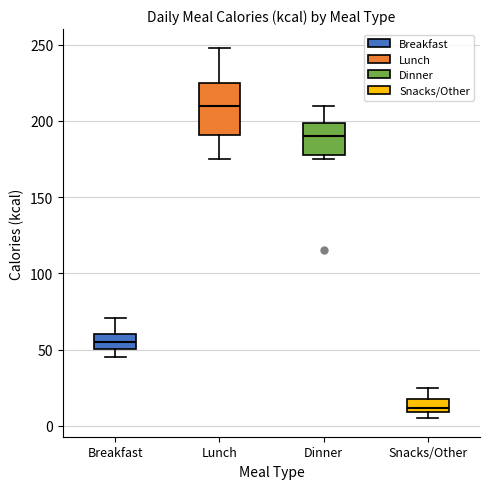

Which box's median line is the lowest?

Snacks/Other